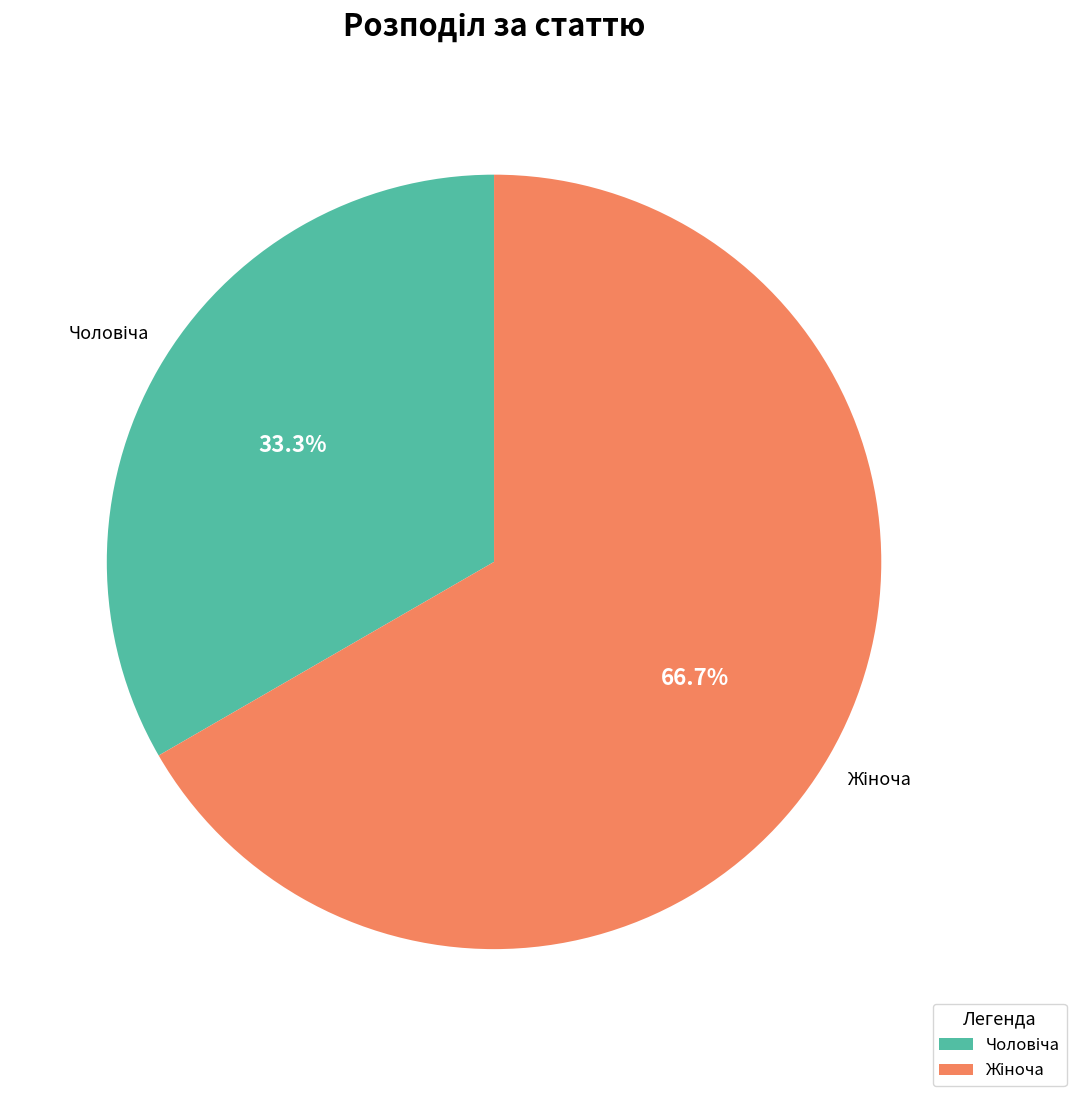

Does any single category account for the majority?

Yes